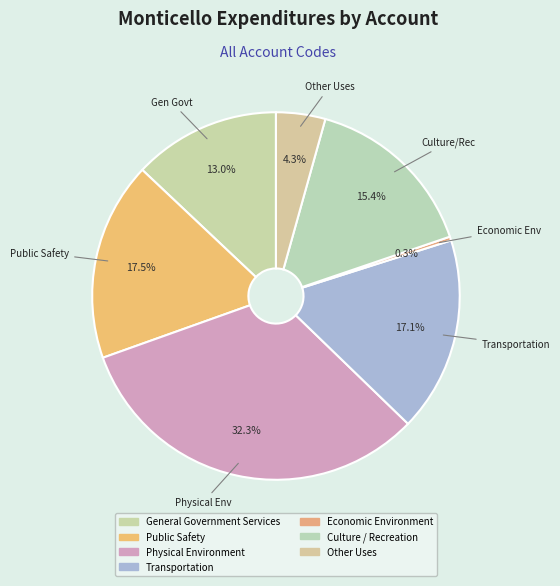

What percentage is the General Government Services slice, to the nearest percent?

13%